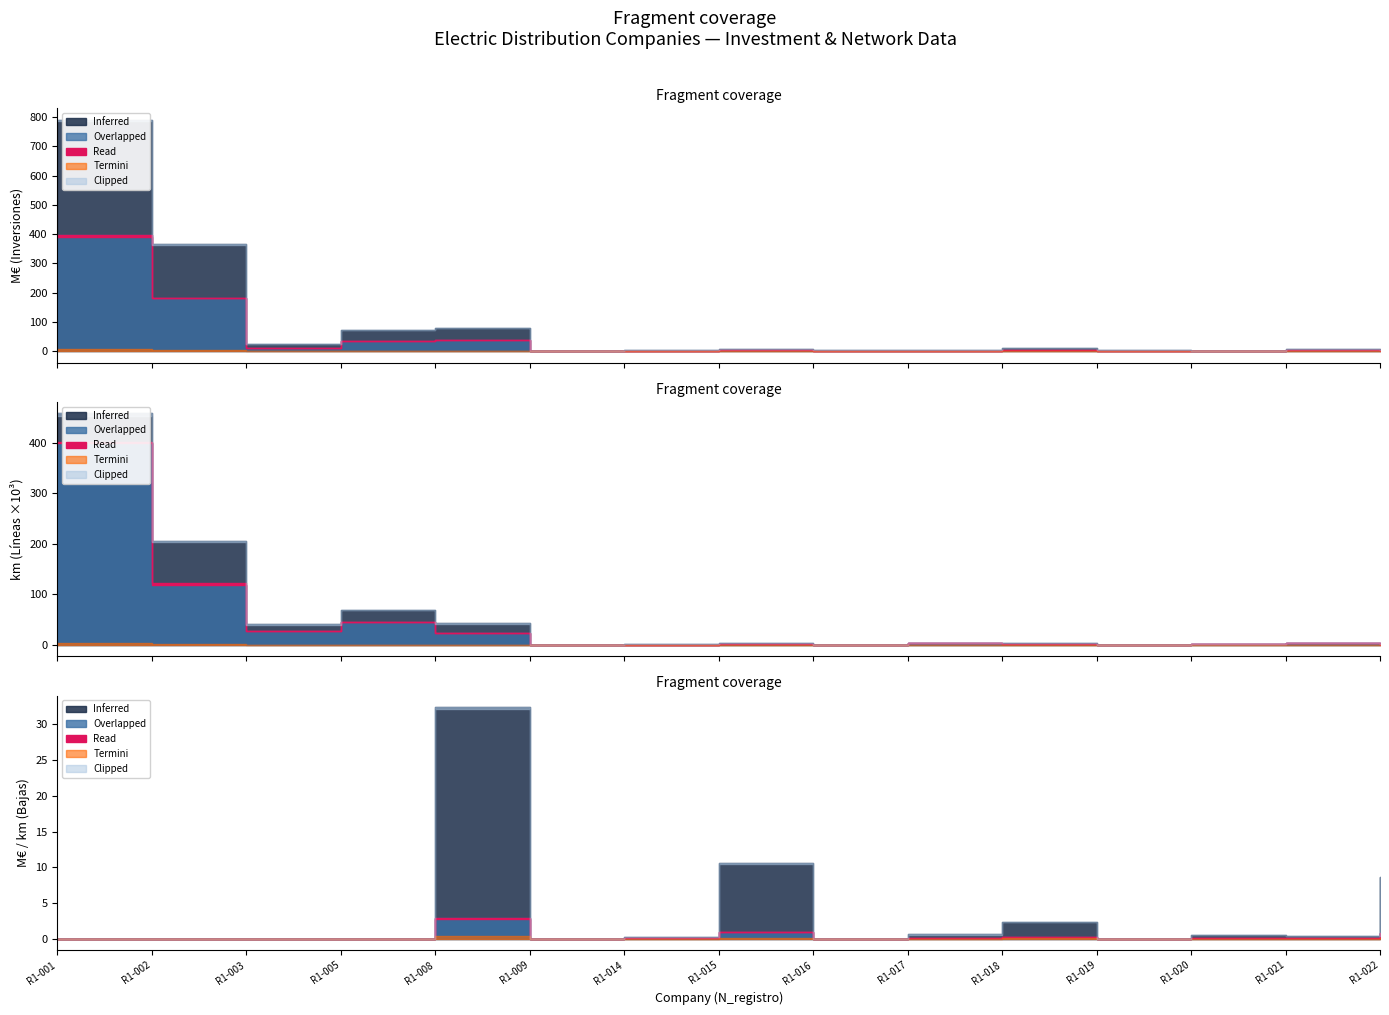

What is the sum of all Inversiones_Bajas Bt values?

4858722.6